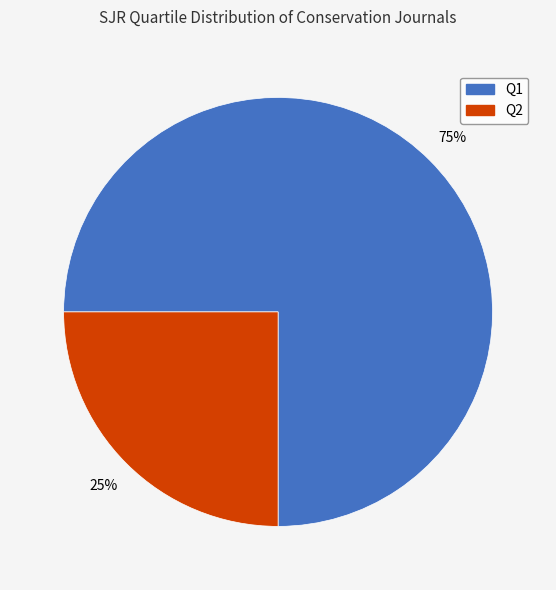

Does any single category account for the majority?

Yes